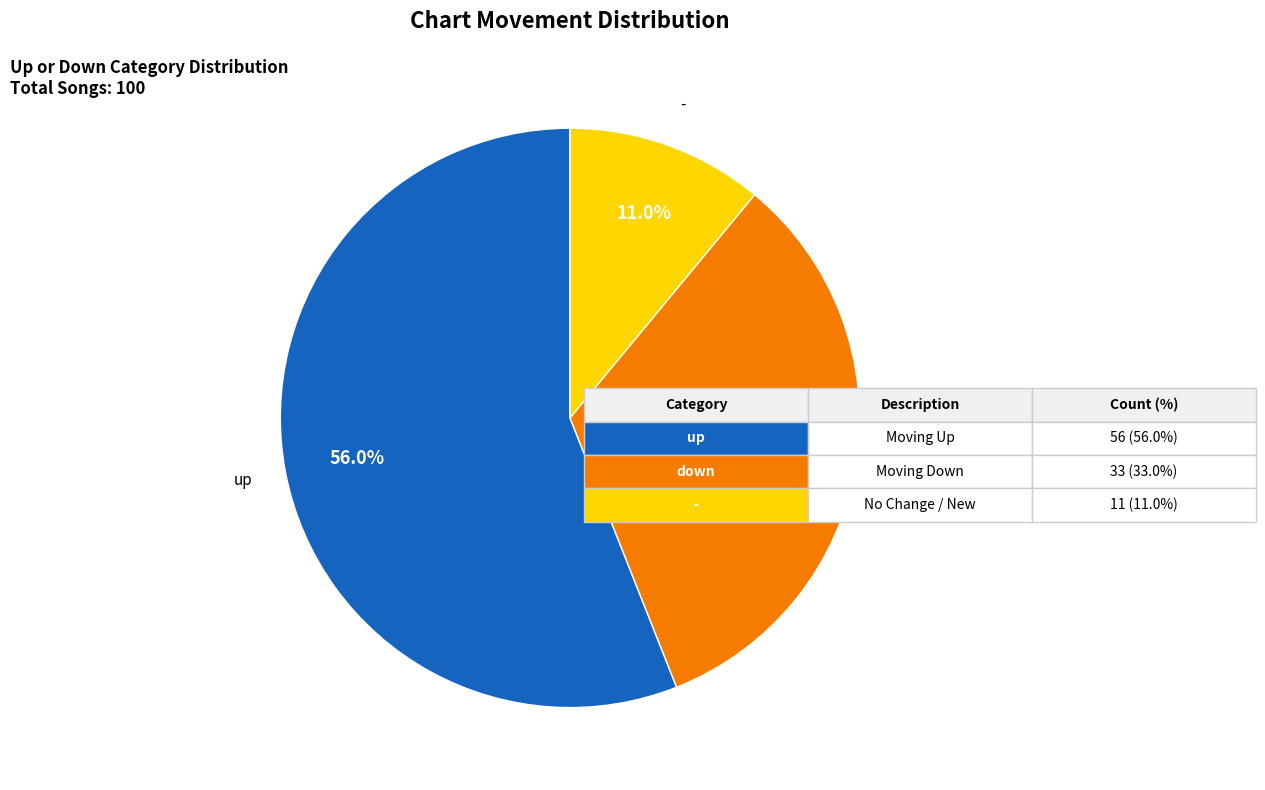

Is there a majority slice in this chart?

Yes